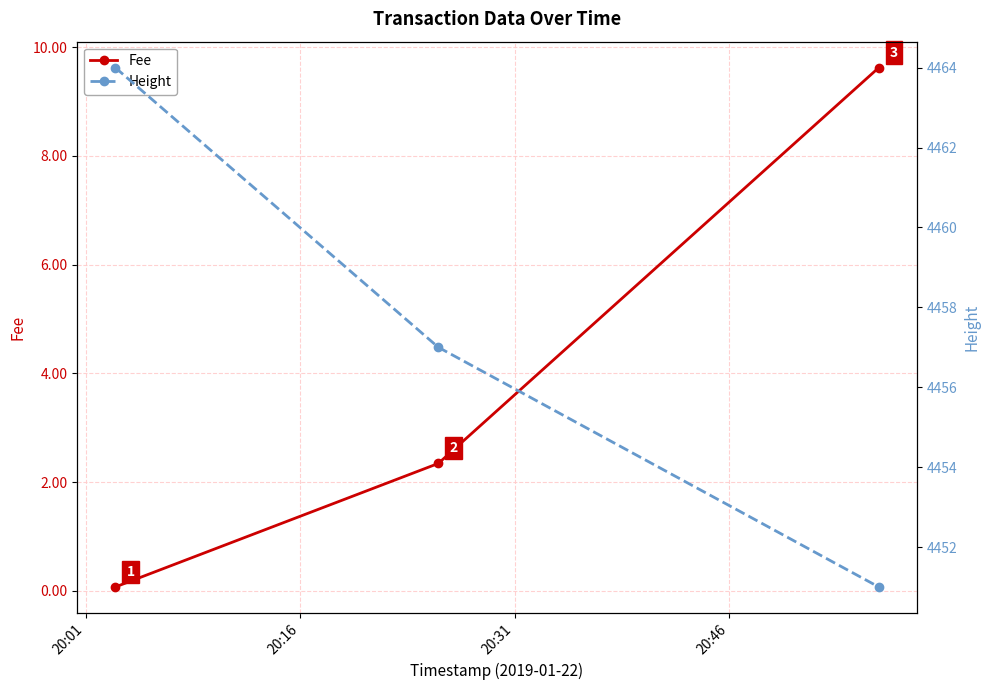

Rank the series by their maximum value, from highest to lowest.

Height, Fee